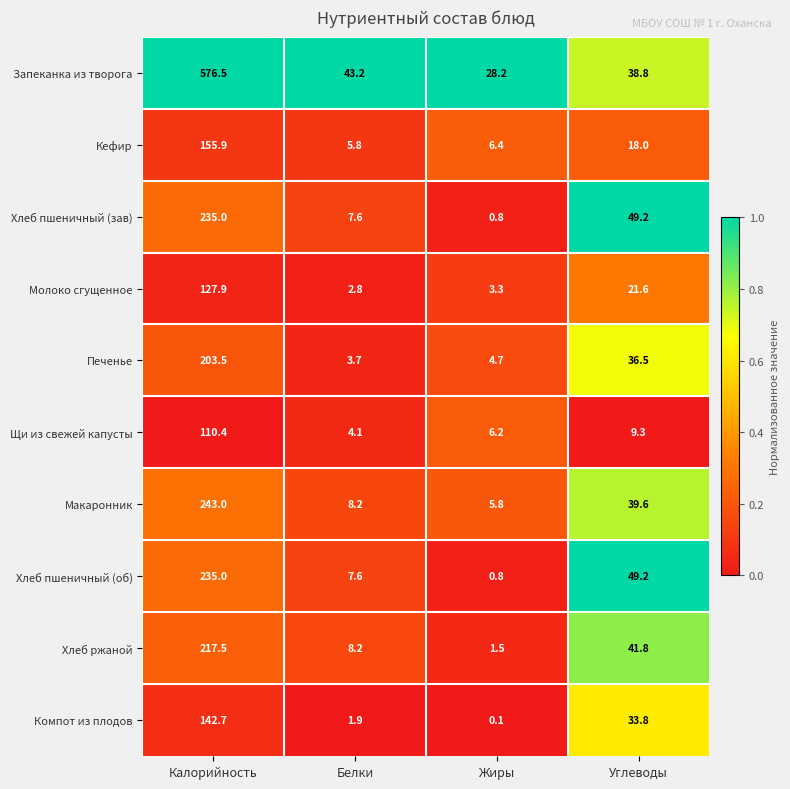

List the labels in order of Молоко сгущенное value, smallest first.

Белки, Жиры, Углеводы, Калорийность